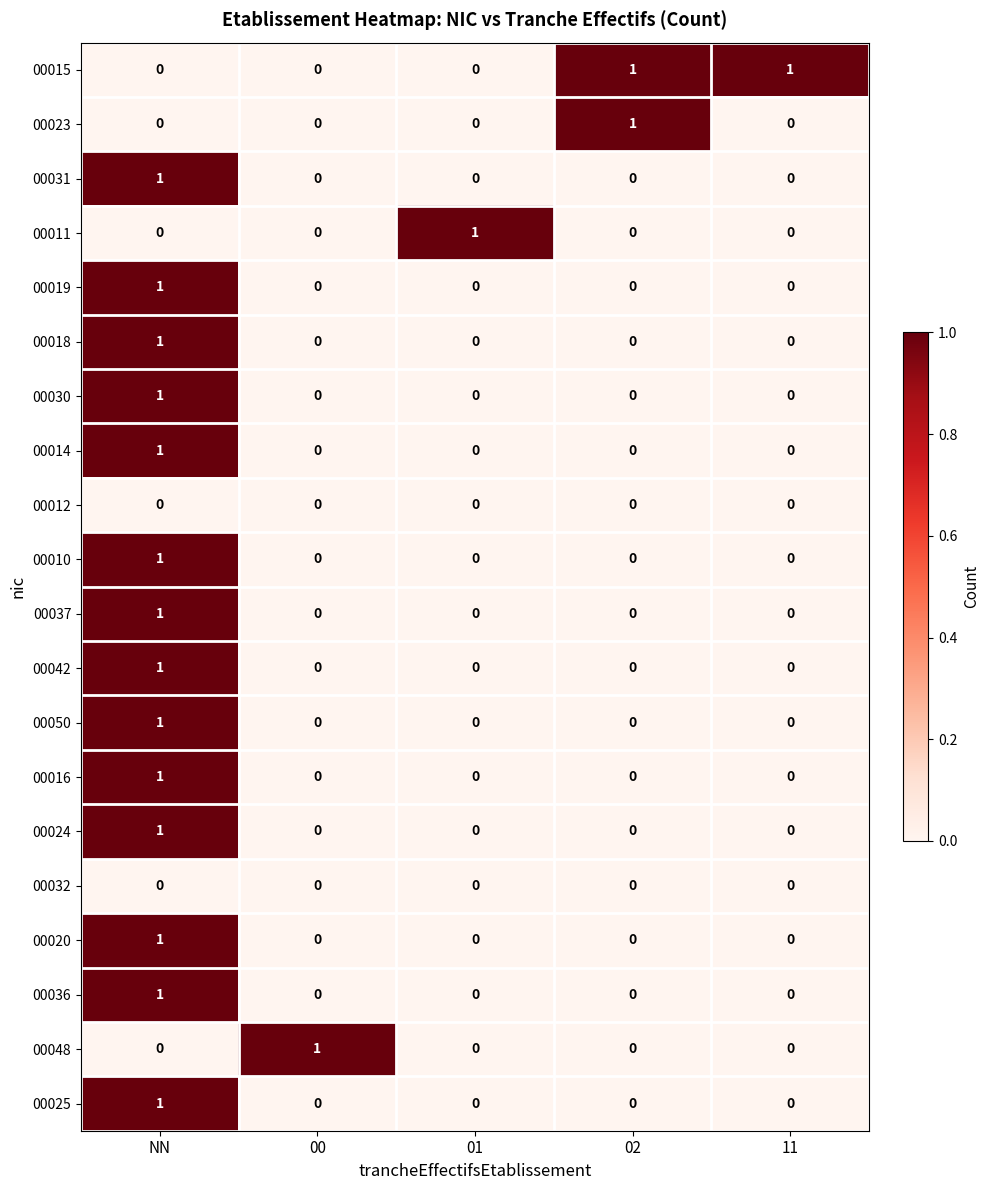

Count the number of categories in the chart.

5